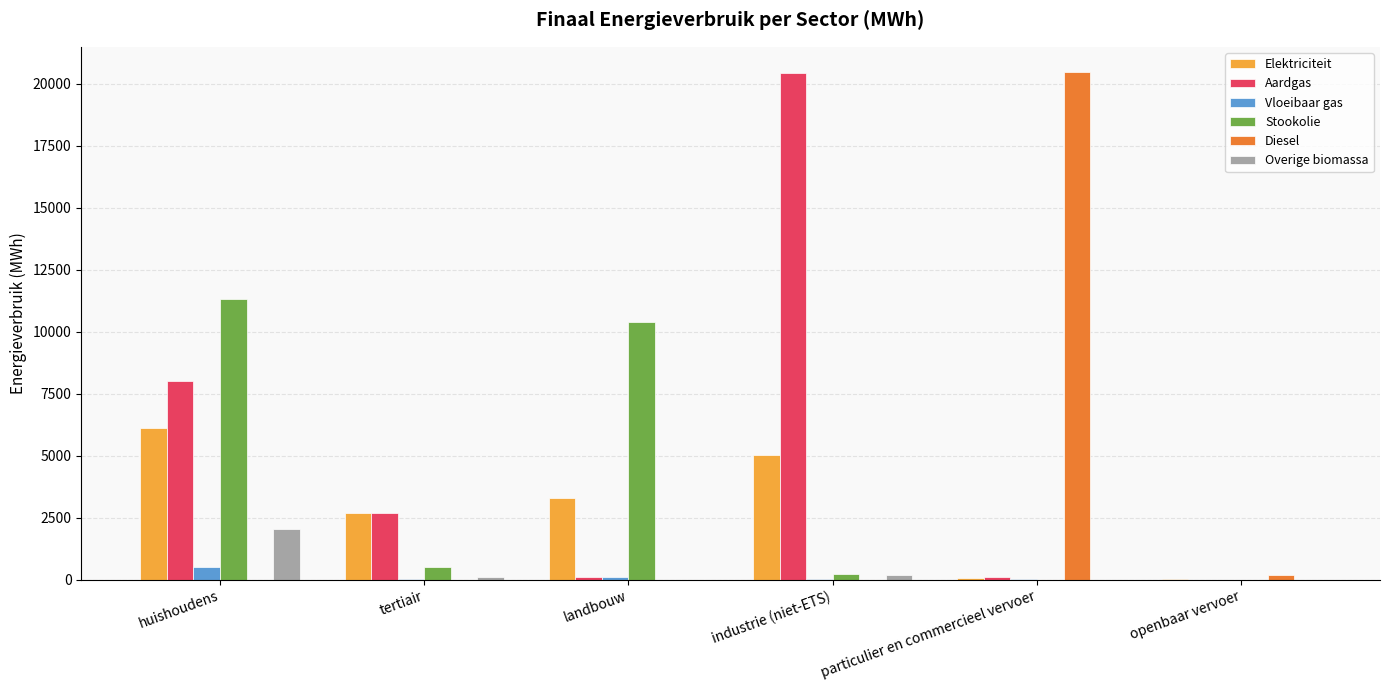

Between huishoudens and openbaar vervoer, which series saw the biggest shift?

Stookolie